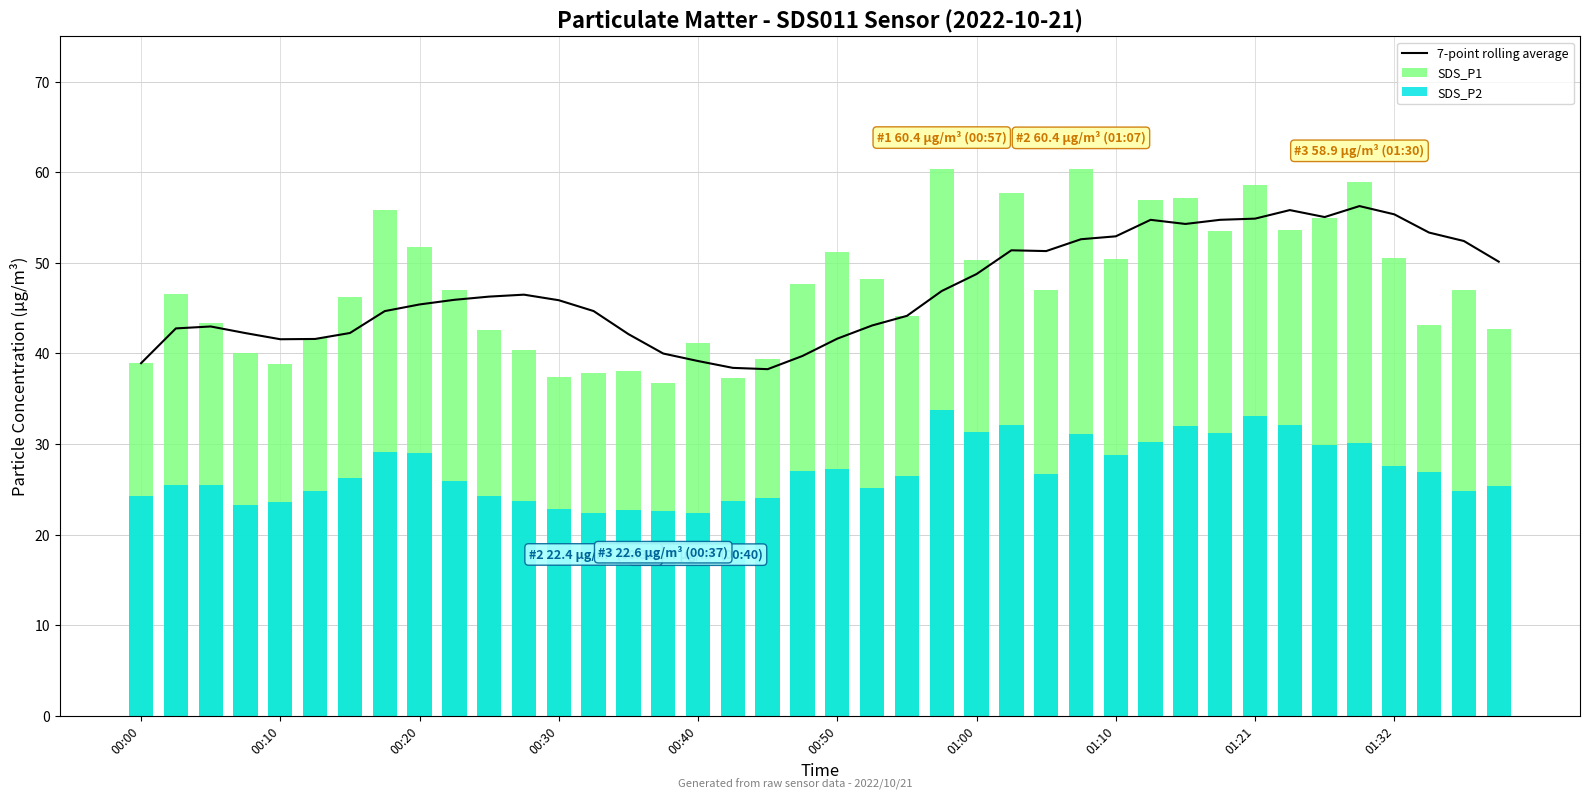

Reading right to left, extract all data points from this chart.

7-point rolling average: 50.1	52.4	53.3	55.4	56.3	55.1	55.8	54.9	54.7	54.3	54.7	52.9	52.6	51.3	51.4	48.8	46.9	44.1	43.1	41.6	39.7	38.3	38.4	39.2	40.0	42.1	44.7	45.9	46.5	46.3	45.9	45.4	44.7	42.3	41.6	41.6	42.2	43.0	42.8	38.9
SDS_P1: 42.6	47.0	43.1	50.5	58.9	55.0	53.6	58.6	53.5	57.2	56.9	50.5	60.4	47.0	57.7	50.4	60.4	44.2	48.2	51.2	47.6	39.4	37.2	41.2	36.8	38.0	37.8	37.5	40.4	42.5	47.0	51.8	55.8	46.2	41.8	38.9	40.0	43.4	46.6	38.9
SDS_P2: 25.3	24.9	26.9	27.5	30.1	29.9	32.1	33.0	31.2	32.0	30.2	28.8	31.1	26.7	32.1	31.4	33.8	26.4	25.2	27.2	27.1	24.1	23.8	22.4	22.6	22.8	22.4	22.9	23.8	24.2	25.9	29.1	29.1	26.2	24.8	23.6	23.2	25.5	25.4	24.2